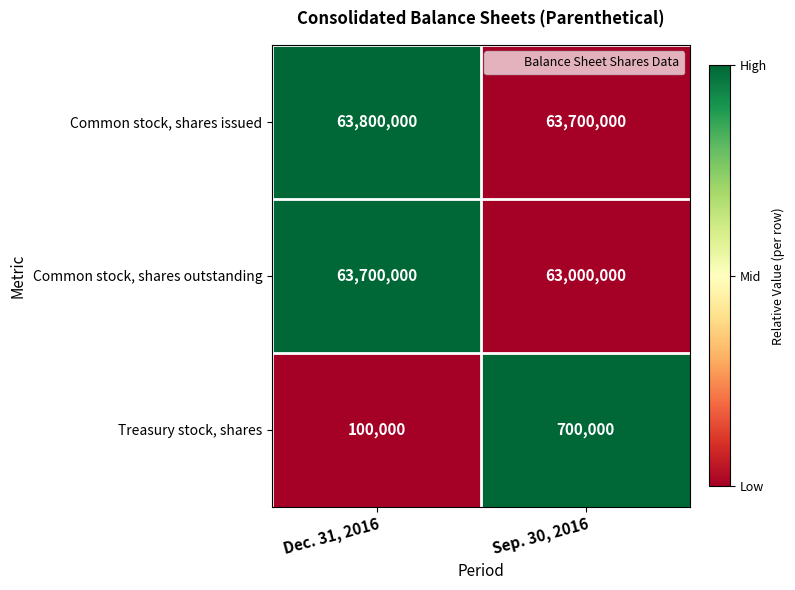

Which series changed the most between Dec. 31, 2016 and Sep. 30, 2016?

Common stock, shares outstanding